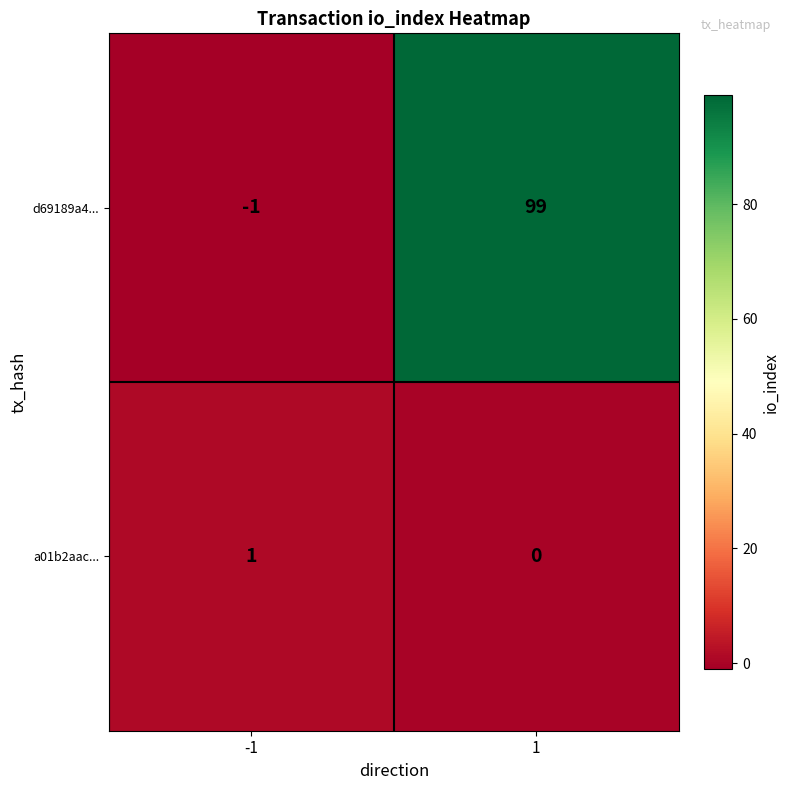

Between -1 and 1, which series saw the biggest shift?

d69189a4...